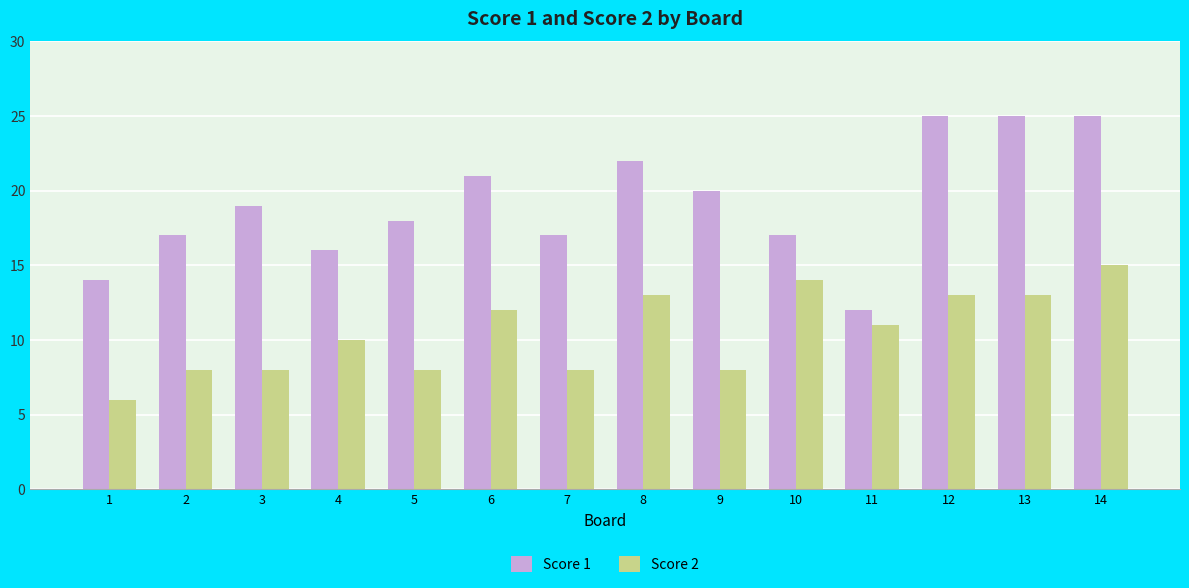

Rank the series by their maximum value, from highest to lowest.

Score 1, Score 2